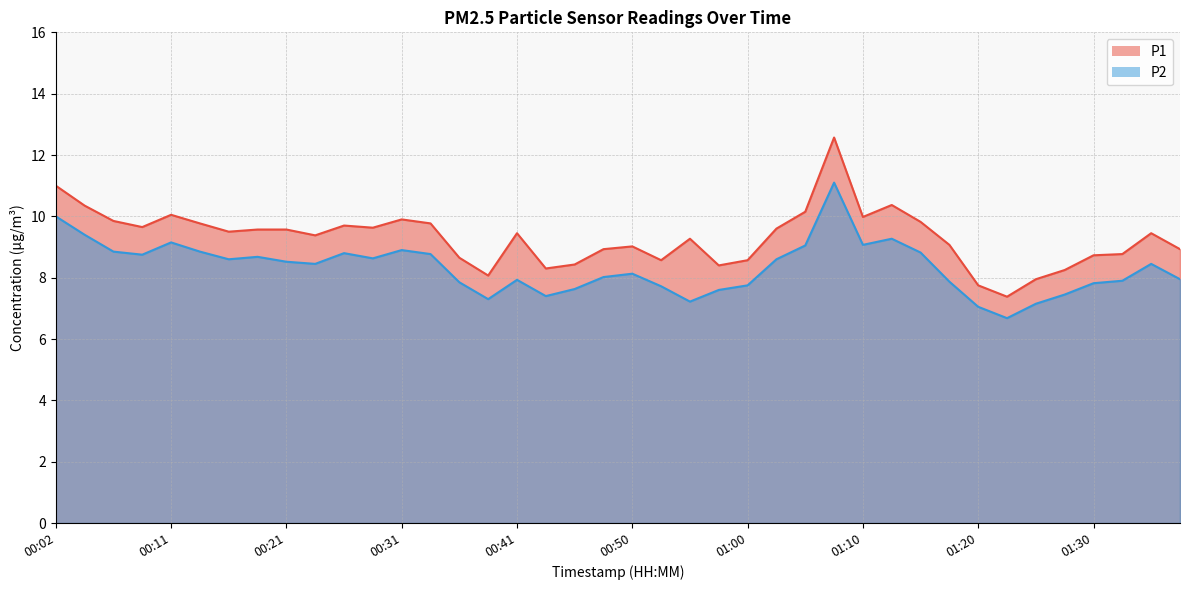

True or false: P2 and P1 cross at least once.

False